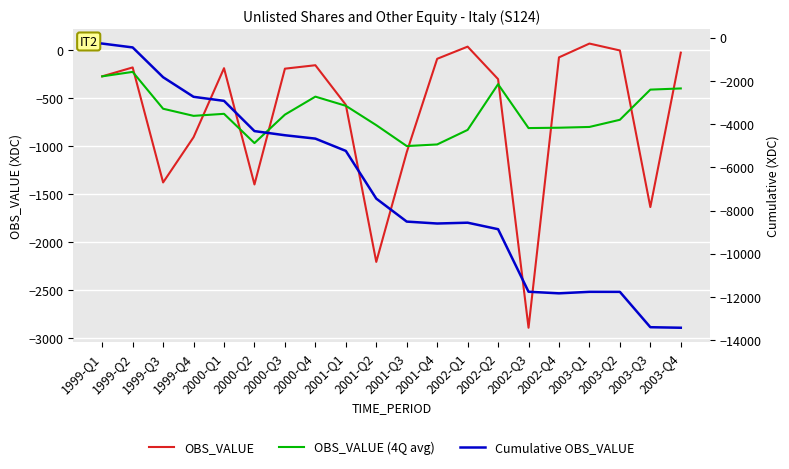

Read the OBS_VALUE (4Q avg) value at 2001-Q3.

-999.2